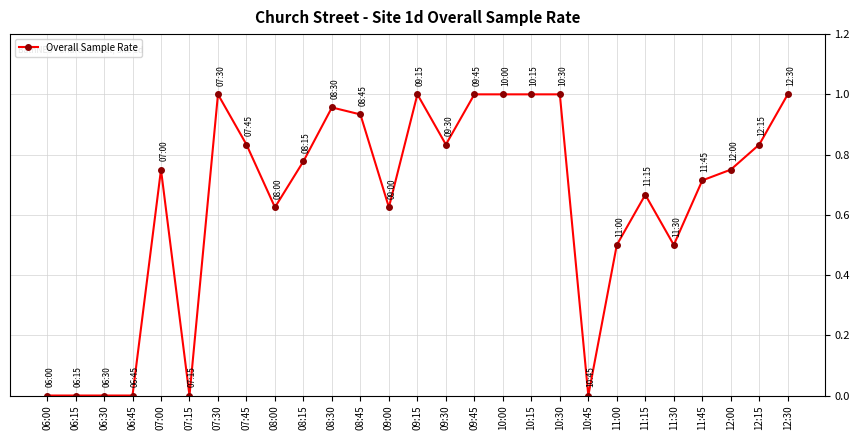

What is the sum of all values?

17.3